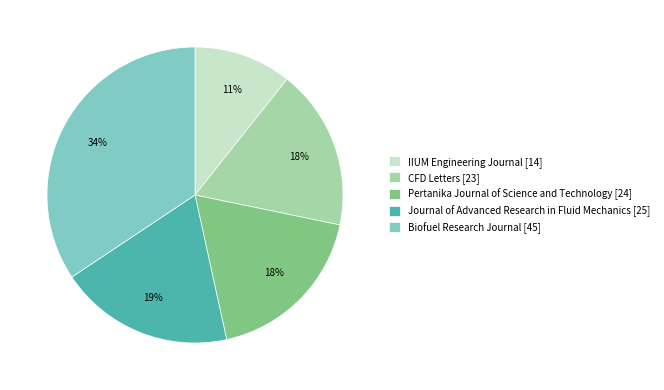

To the nearest percent, what is the difference between the Journal of Advanced Research in Fluid Mechanics [25] and IIUM Engineering Journal [14] slice percentages?

8%